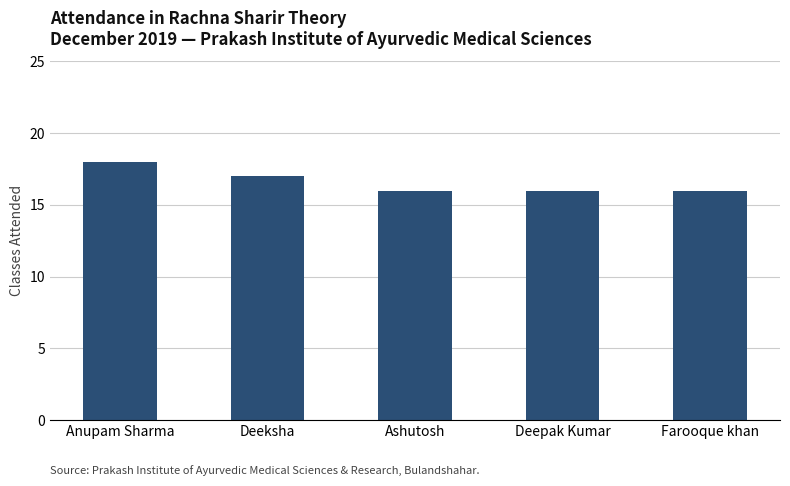

What is the difference between the values at Ashutosh and Anupam Sharma?

2